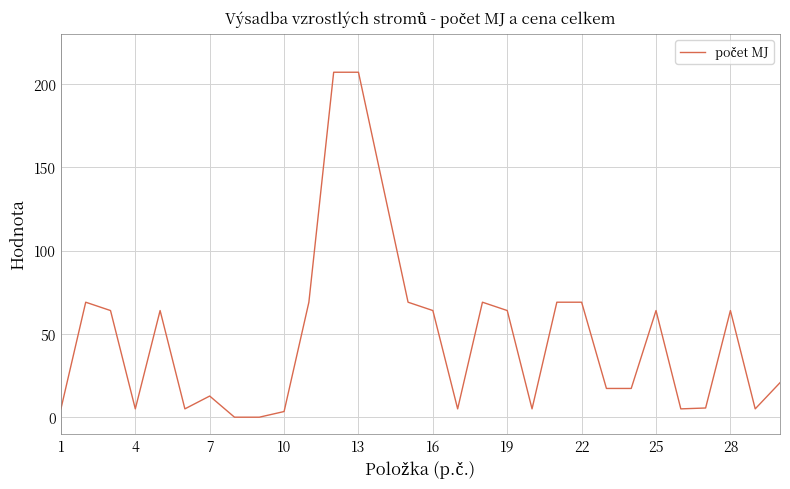

What is the maximum value shown in the chart?

207.0